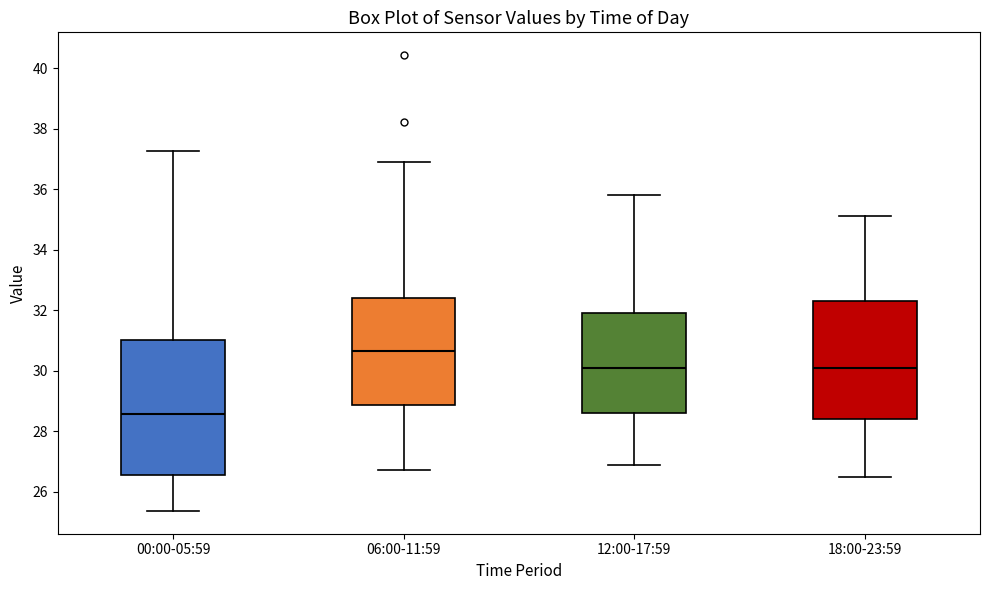

Comparing the boxes themselves (not the whiskers), which one is the tallest?

00:00-05:59